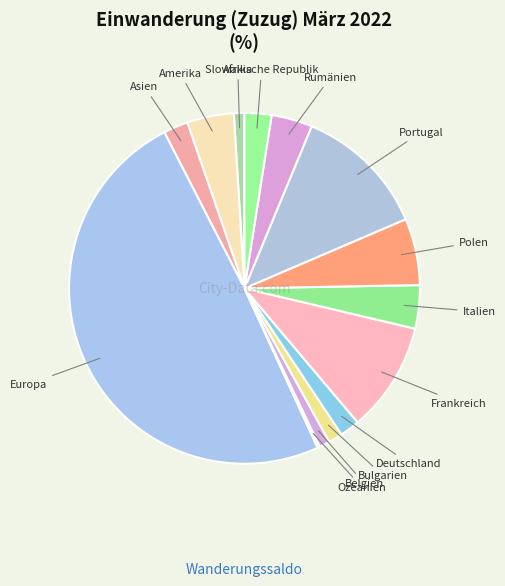

Between Belgien and Italien, which is larger?

Italien